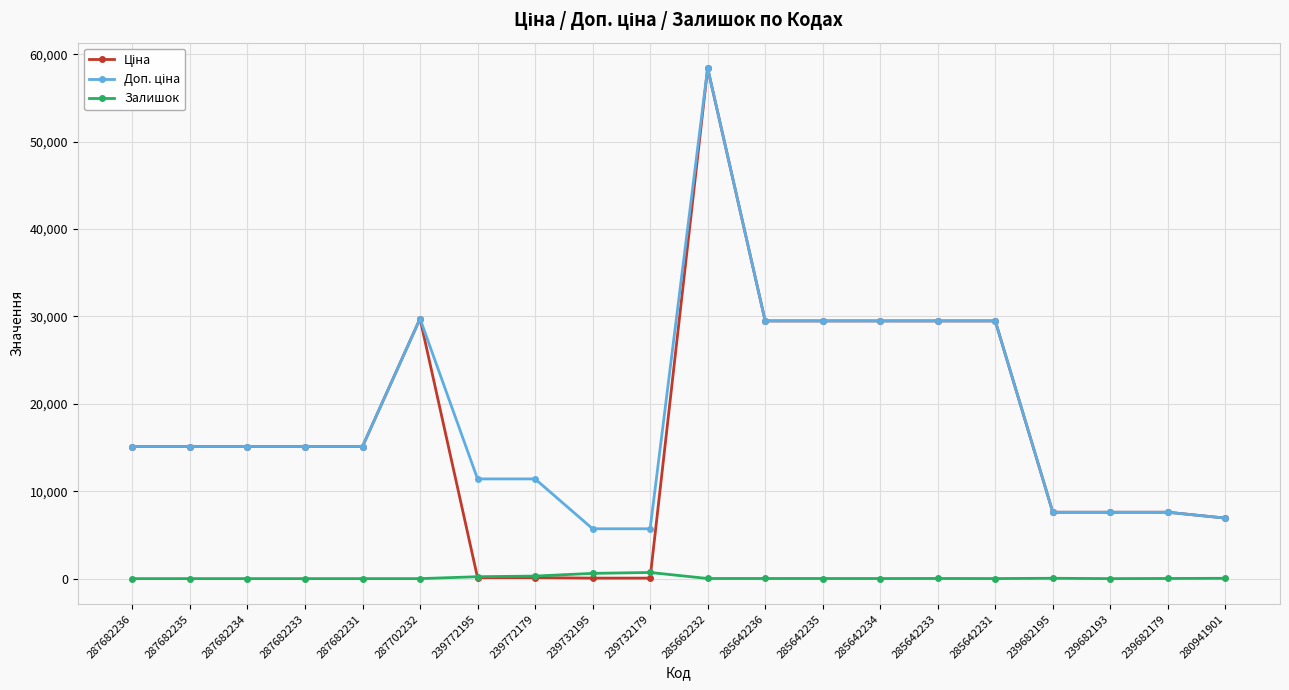

What is the total value across all series at 239682193?

15193.1